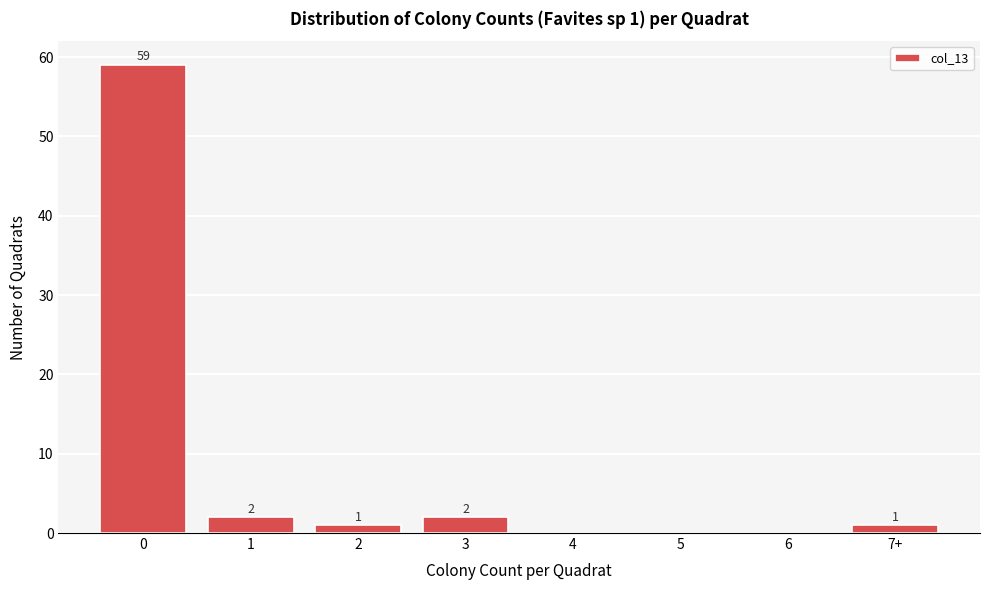

Reading left to right, extract all data points from this chart.

0=59	1=2	2=1	3=2	4=0	5=0	6=0	7+=1